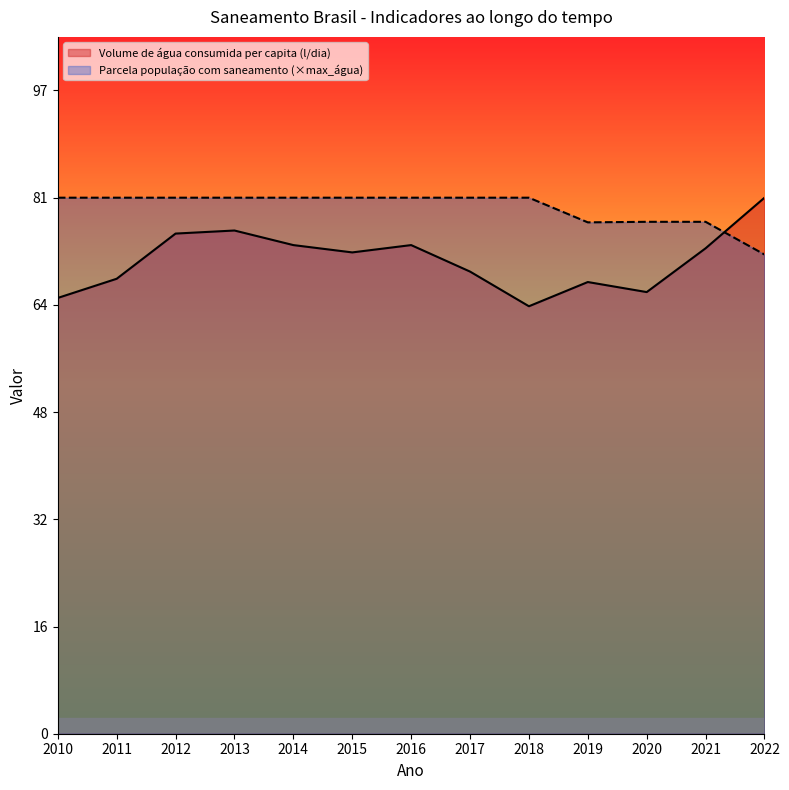

True or false: Parcela população com saneamento and Volume de água consumida per capita (l/dia) cross at least once.

True